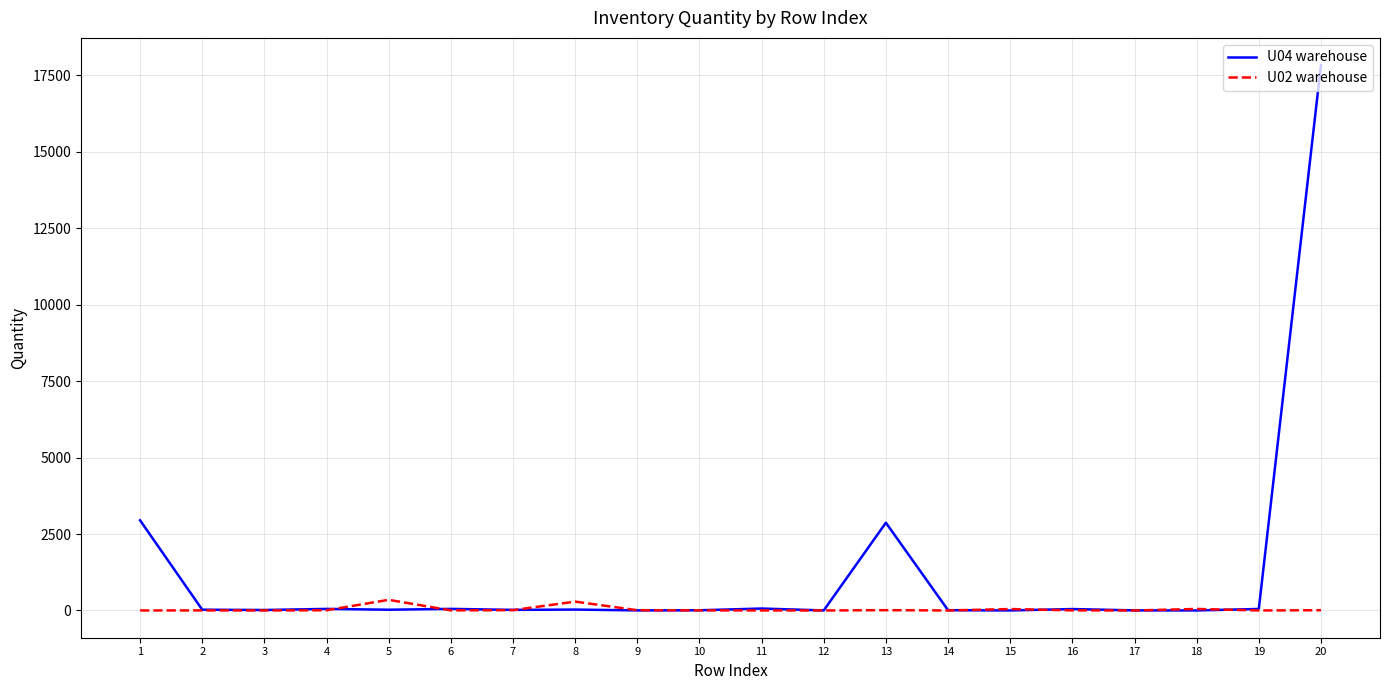

True or false: U02 warehouse has a value of 1.0 at 17.

True